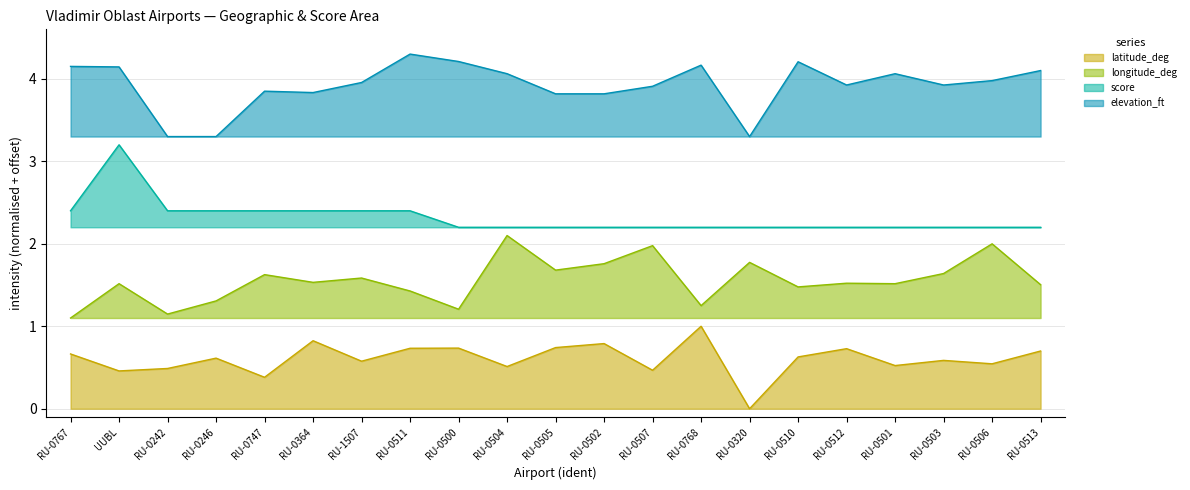

The latitude_deg series shows 0.8 at RU-1507. True or false?

False